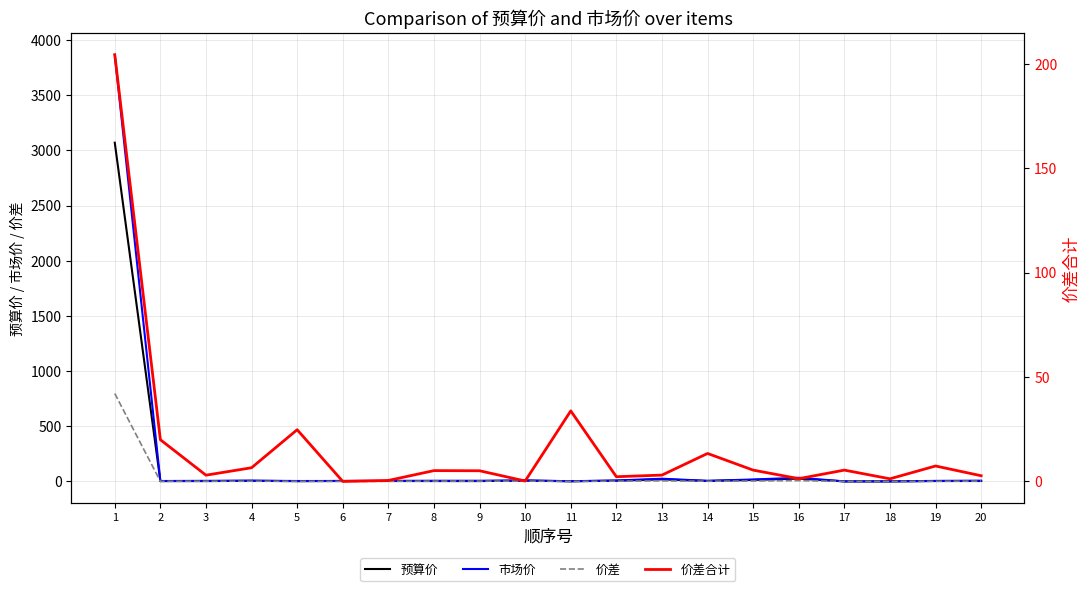

What is the value of the 价差合计 point at the 13th from the left?

2.9